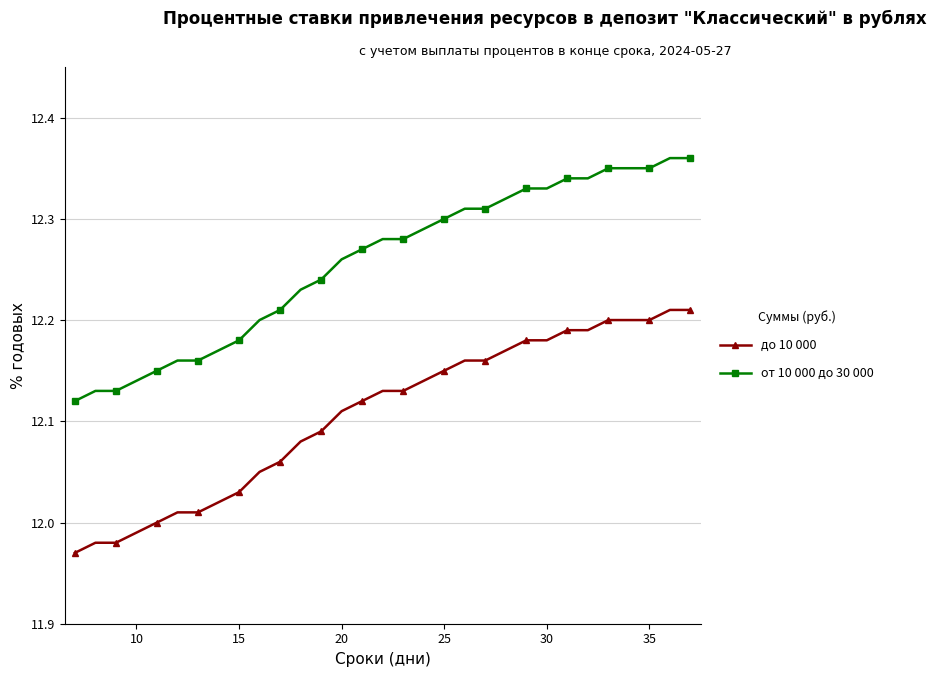

What is the sum of all до 10 000 values?

375.3